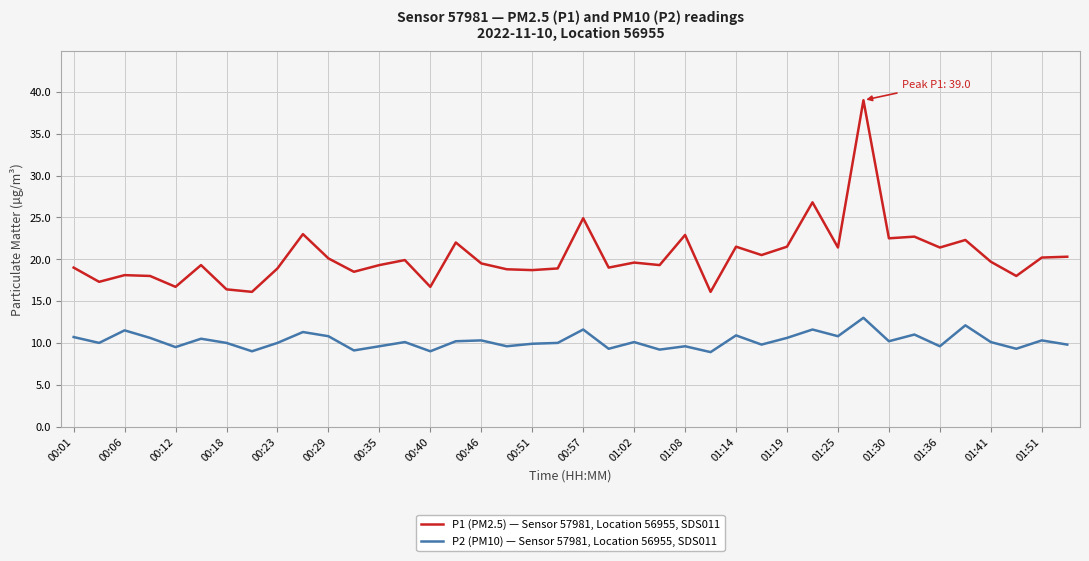

What is the lowest value of the P1 (PM2.5) — Sensor 57981, Location 56955, SDS011 series?

16.1